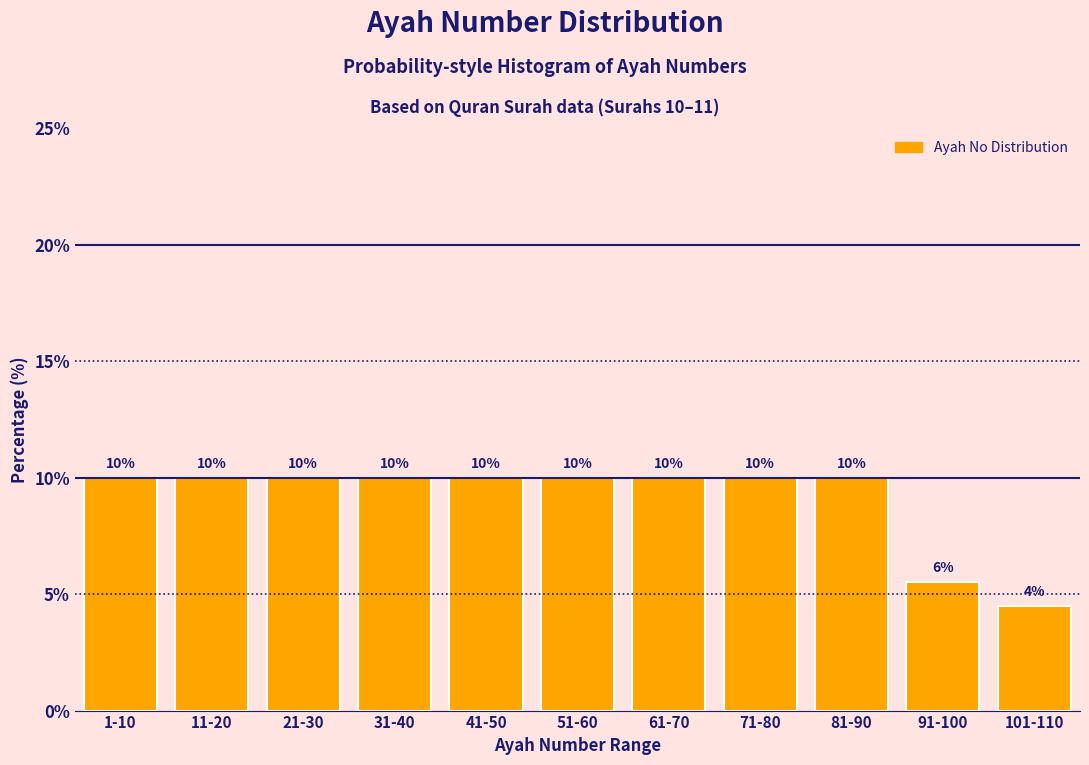

The chart shows a value of 16.8 at 21-30. True or false?

False